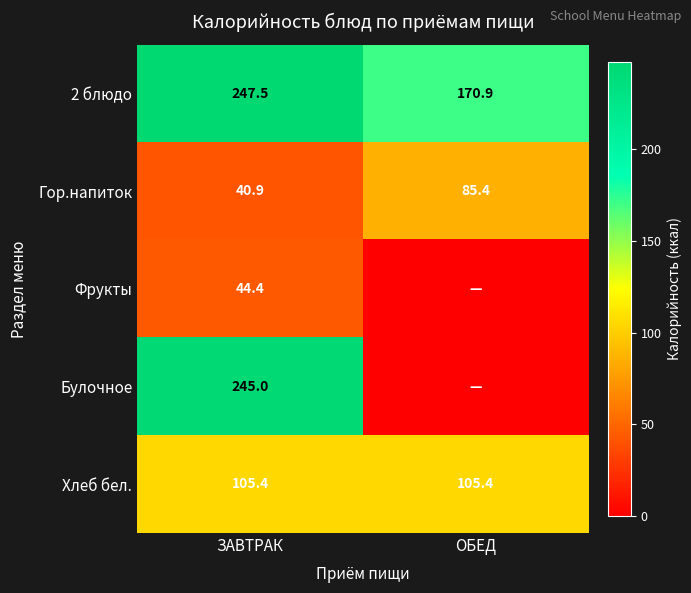

How many categories are shown in the chart?

2